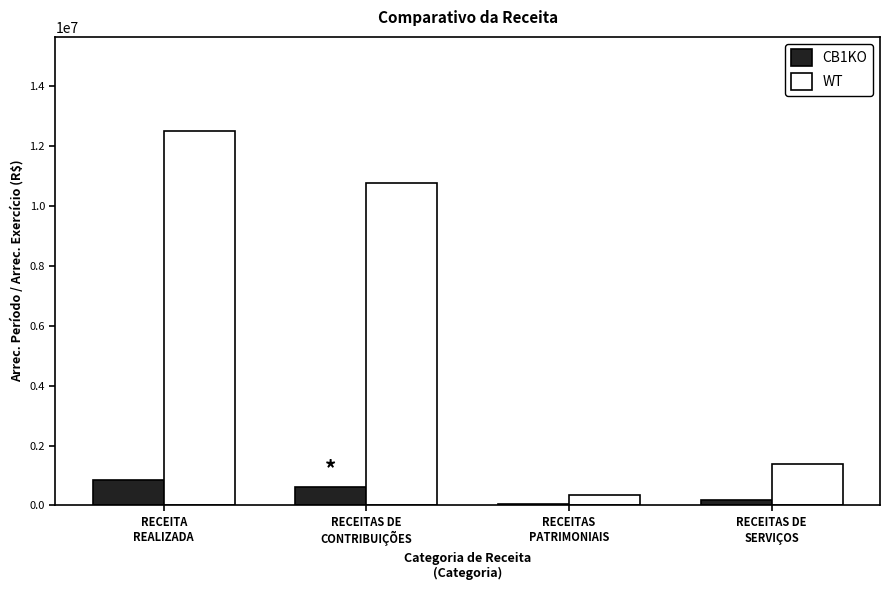

At which label is WT closest to 6437313?

RECEITAS DE
CONTRIBUIÇÕES